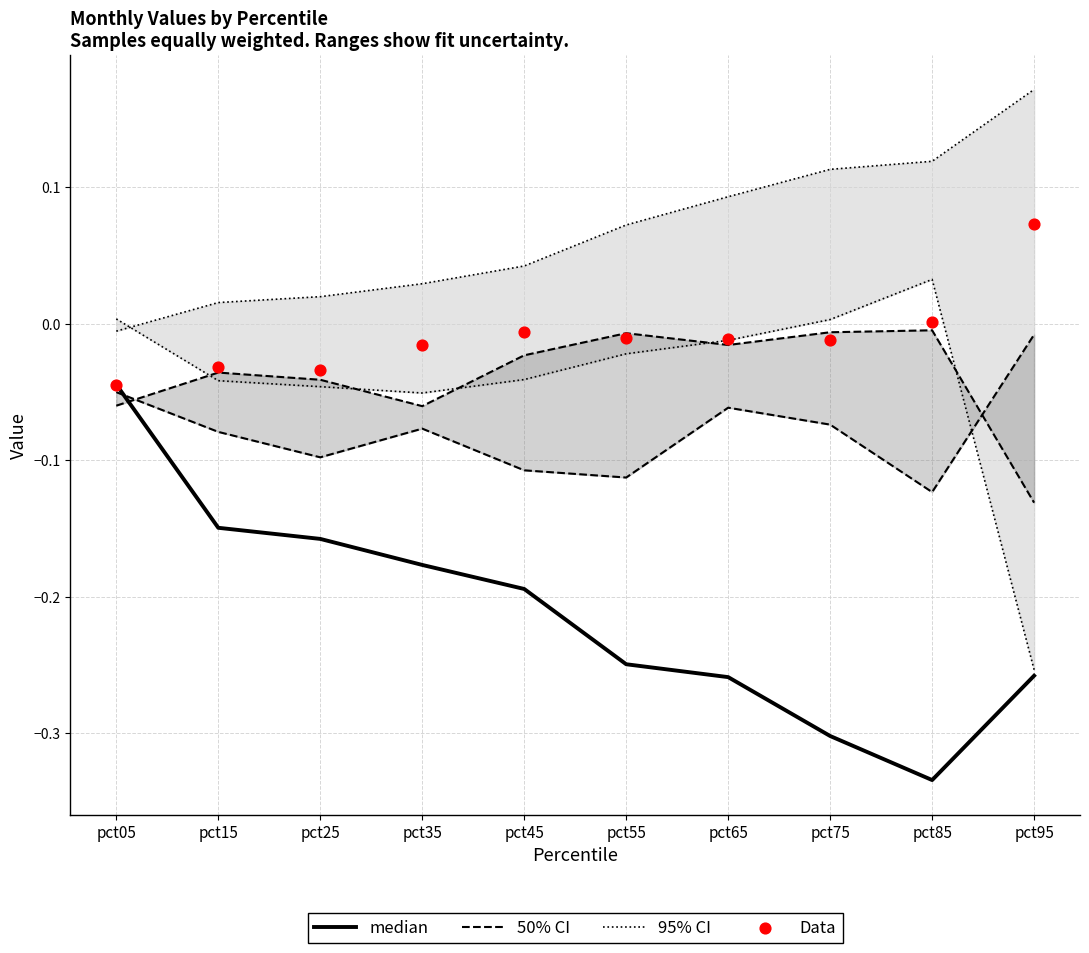

Which series contains the lowest Y value?

median